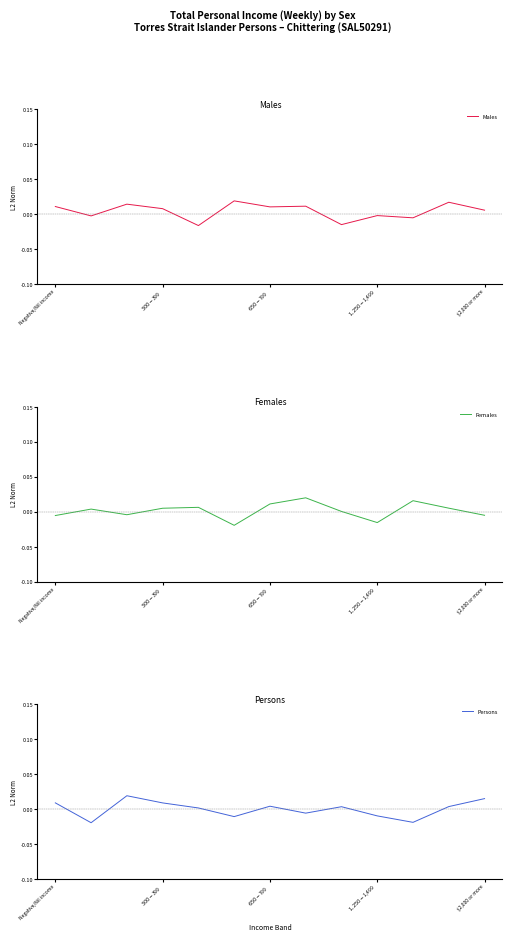

Is this an area chart (filled region under the line)?

No